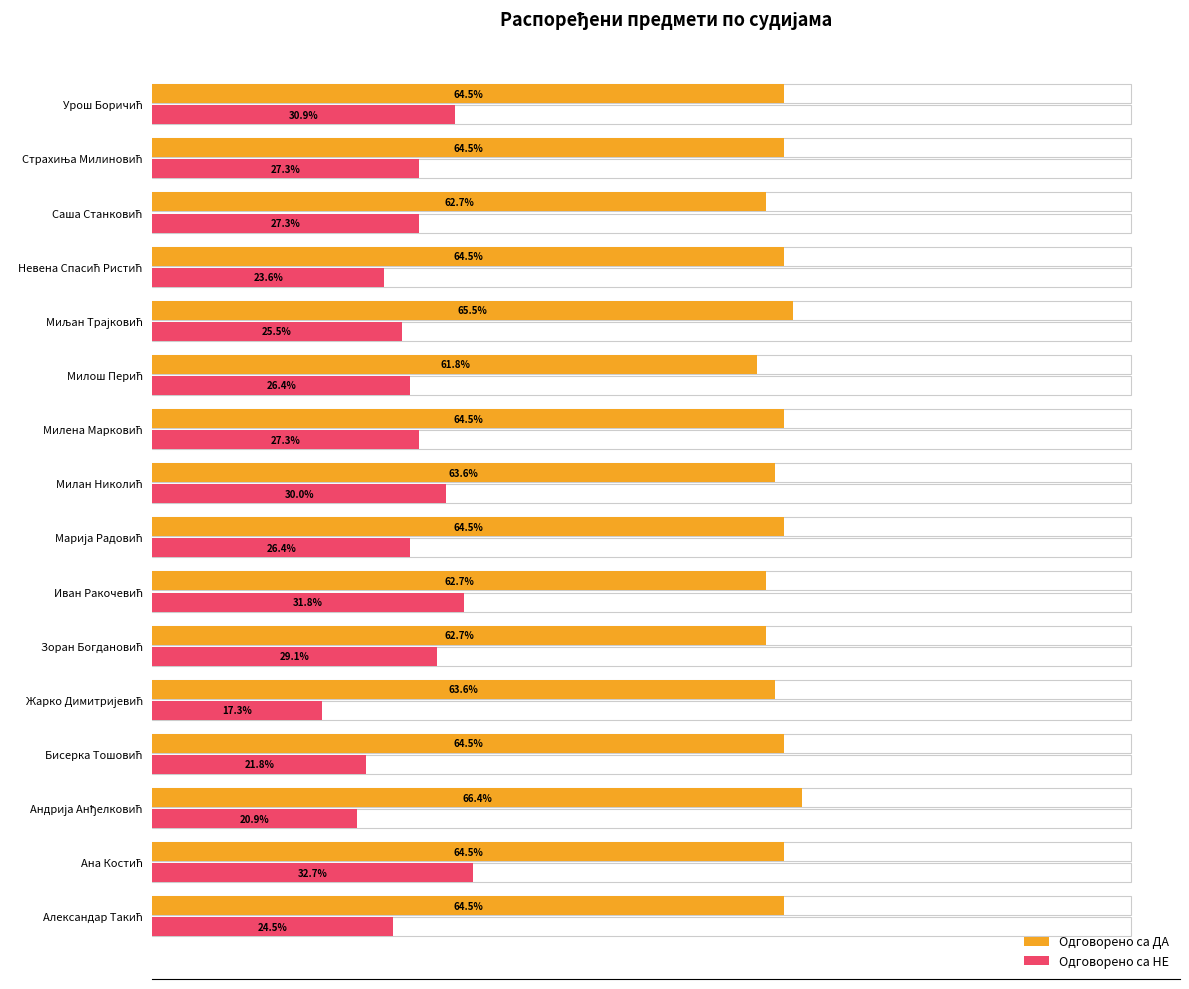

Does the chart contain any negative values?

No